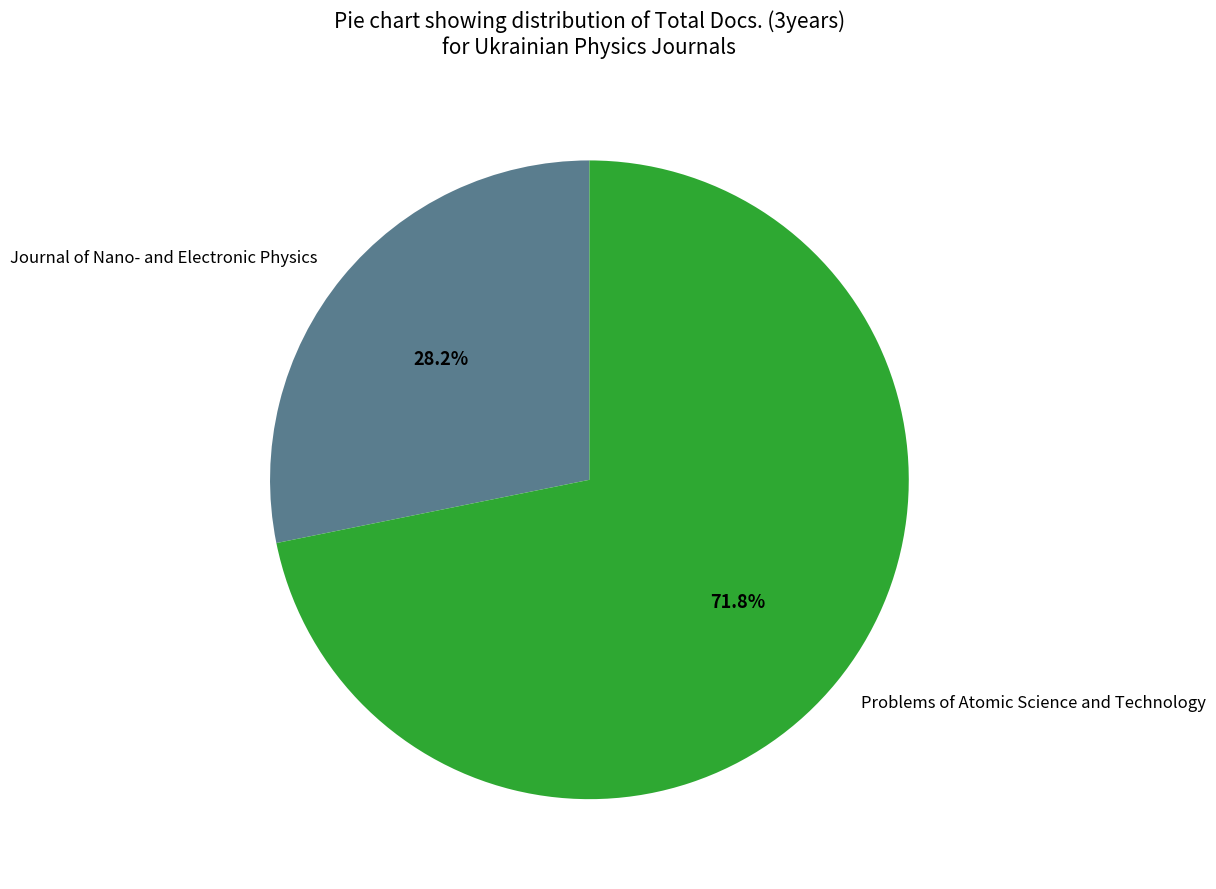

How many segments does this pie chart have?

2